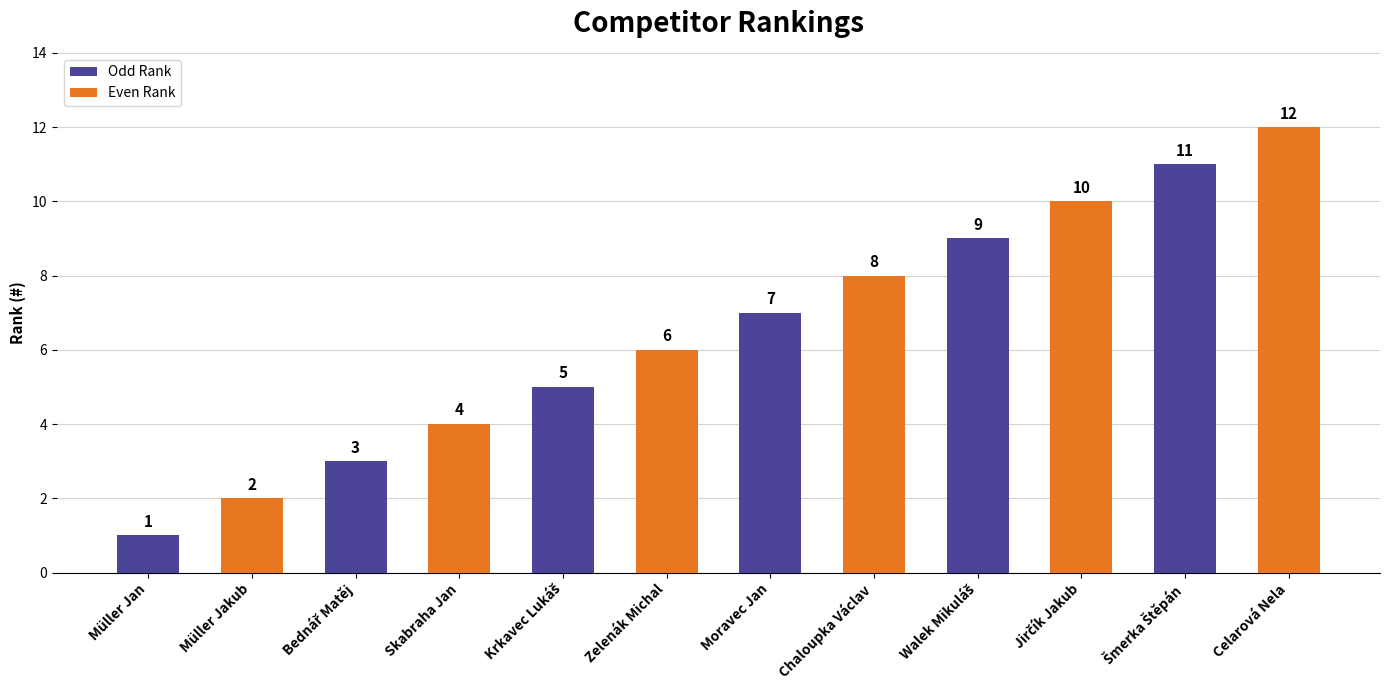

What position from the left is Müller Jan?

1